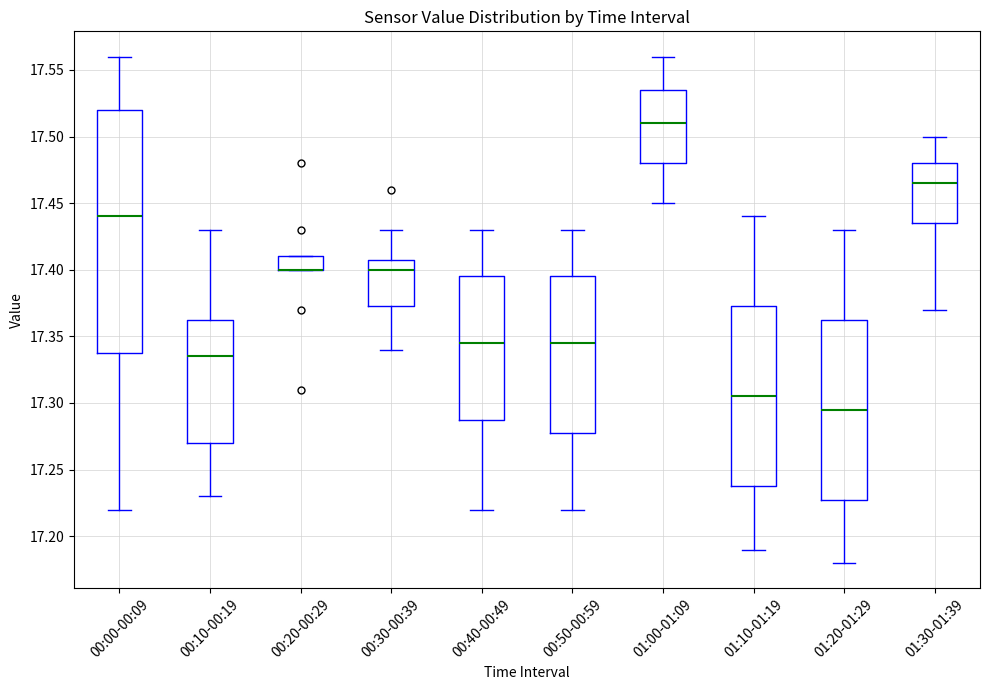

Which box is the tallest, from its lower edge to its upper edge?

00:00-00:09